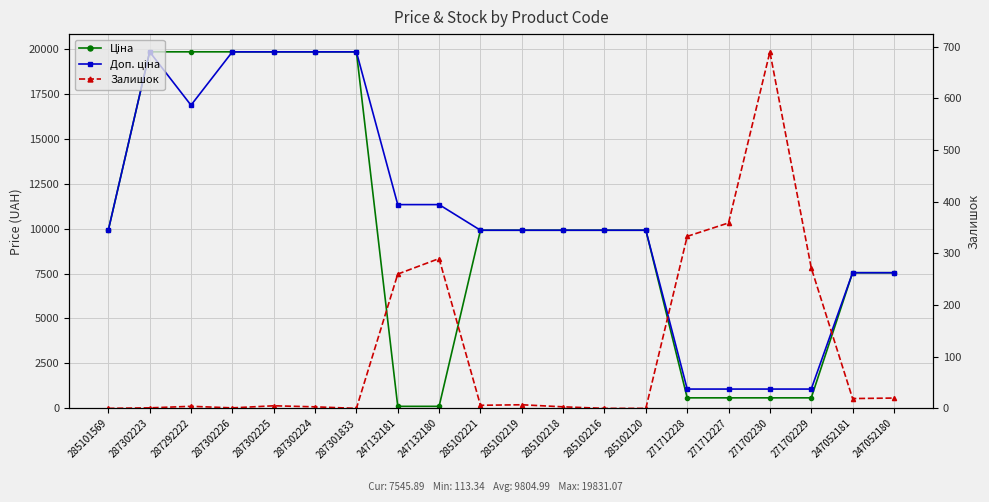

True or false: Залишок has more than 2 points higher than both neighbors.

True